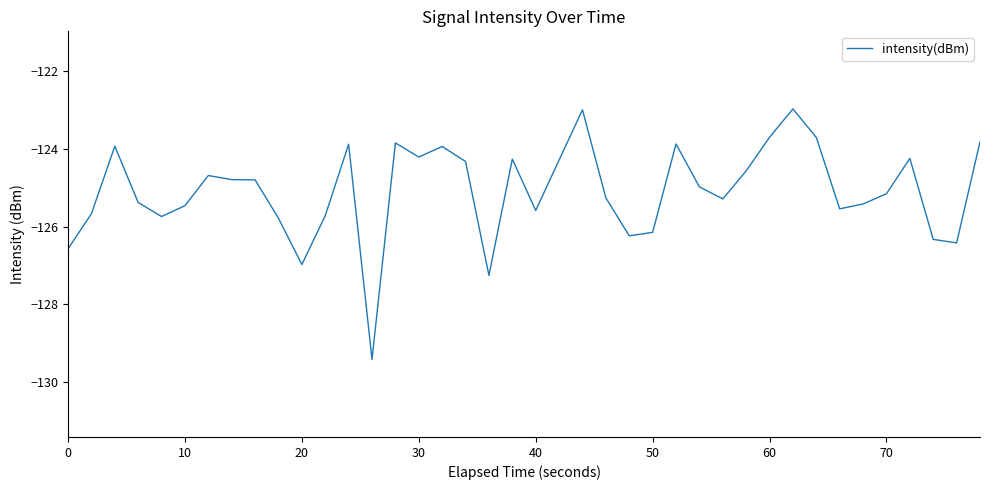

What is the greatest value displayed?

-123.0